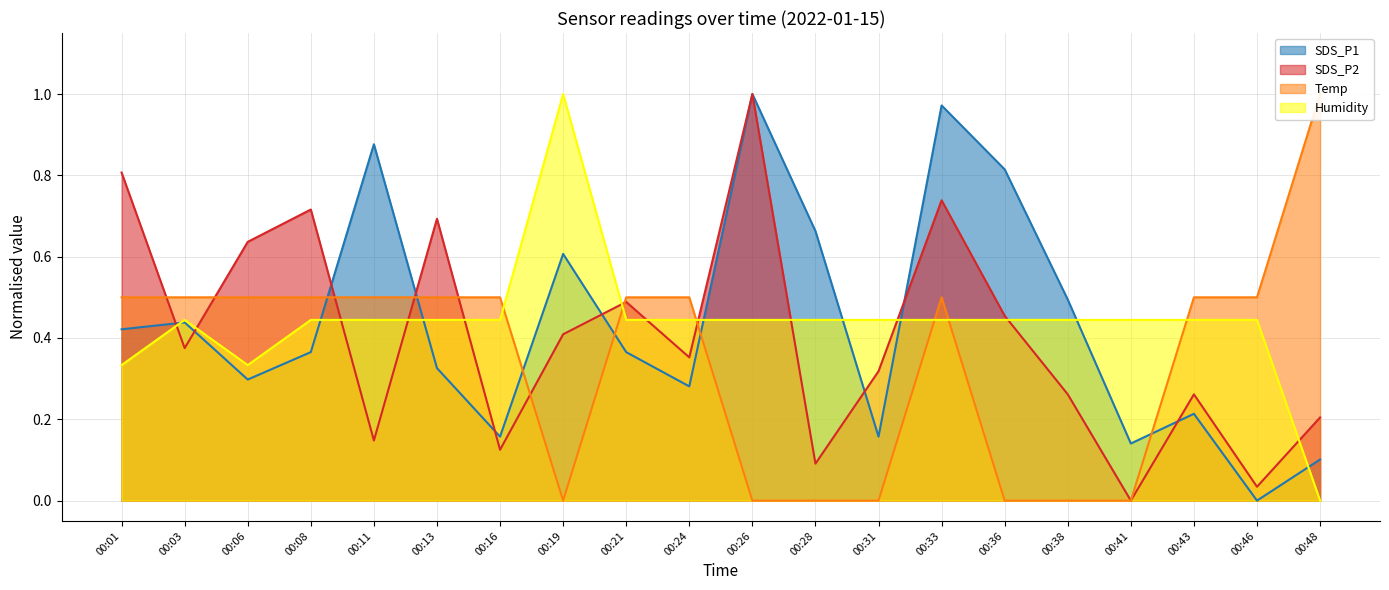

What are all the series names shown in the legend?

SDS_P1, SDS_P2, Temp, Humidity